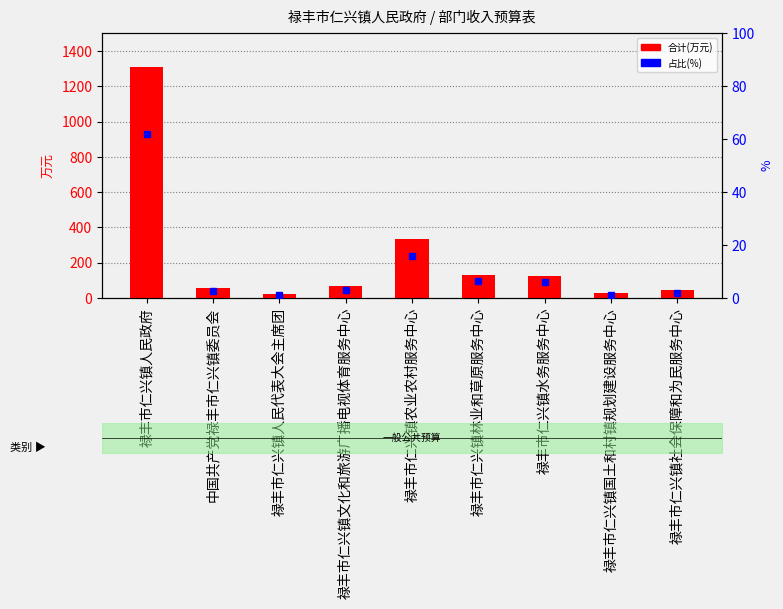

At which category is the sum across all series the highest?

禄丰市仁兴镇人民政府